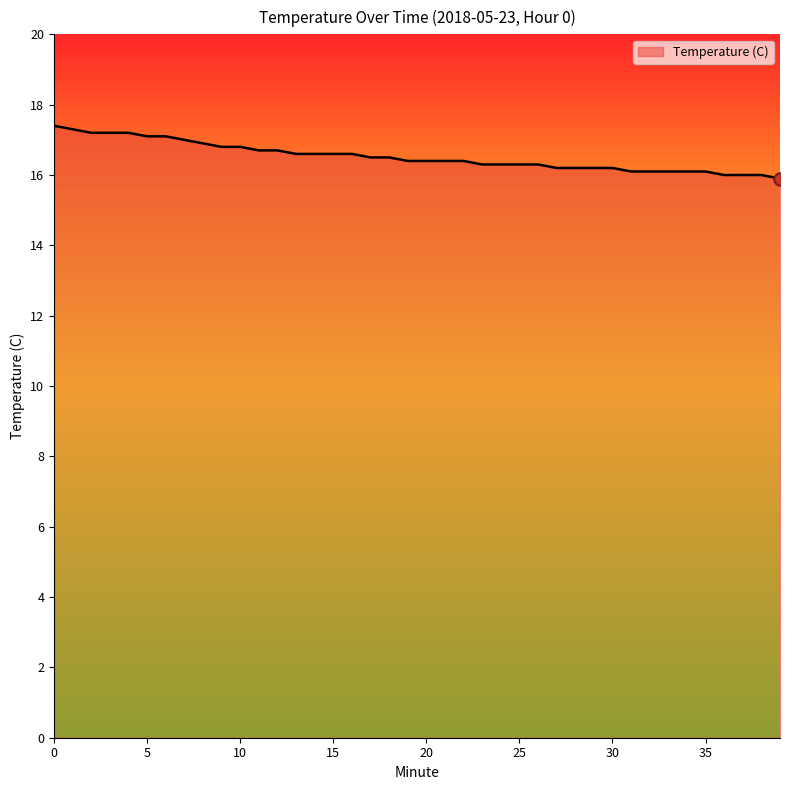

What is the greatest value displayed?

17.4